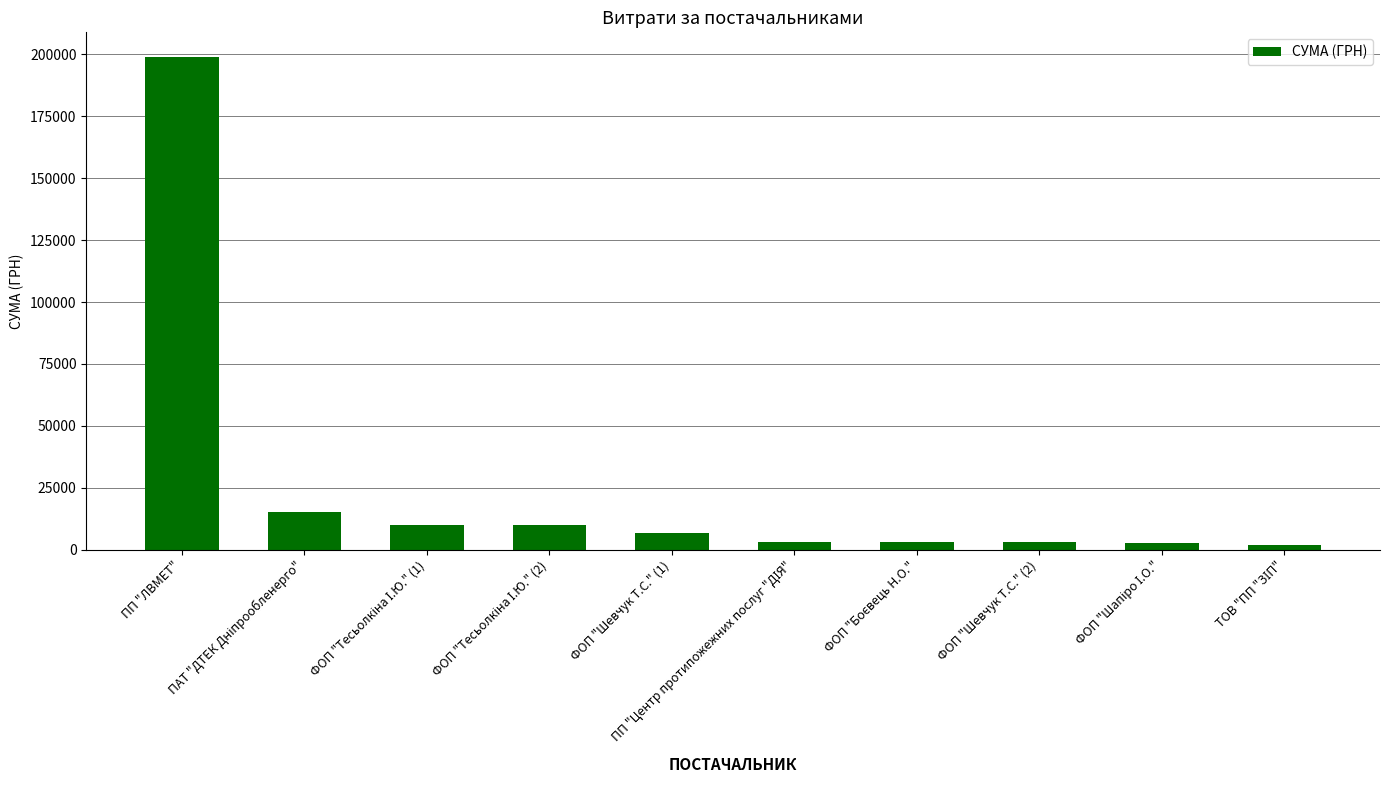

What is the difference between the second highest and second lowest values?

12687.9